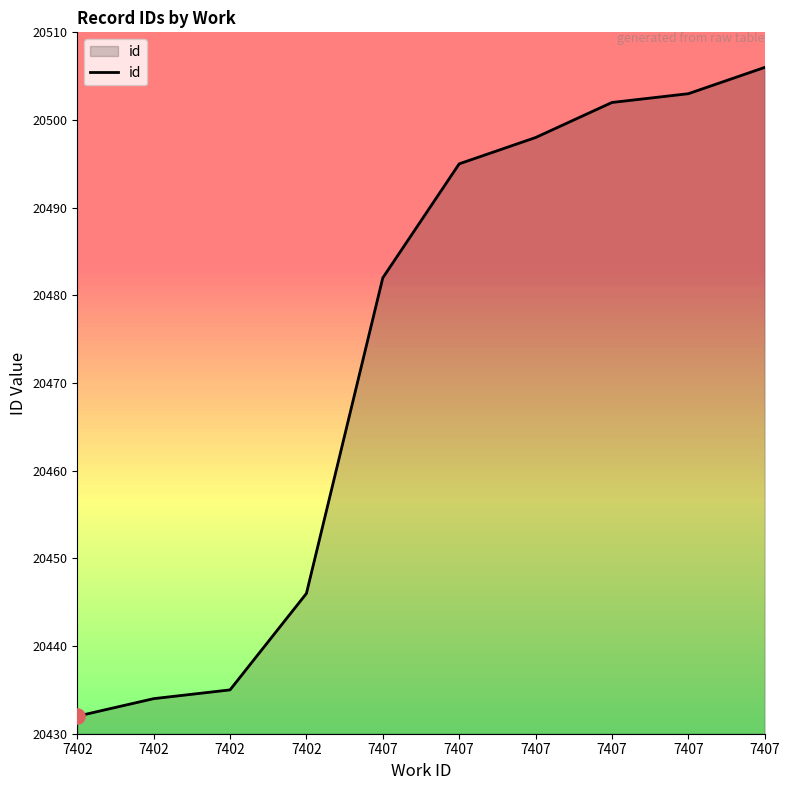

What is the change in value from 7402 to 7407?

+71